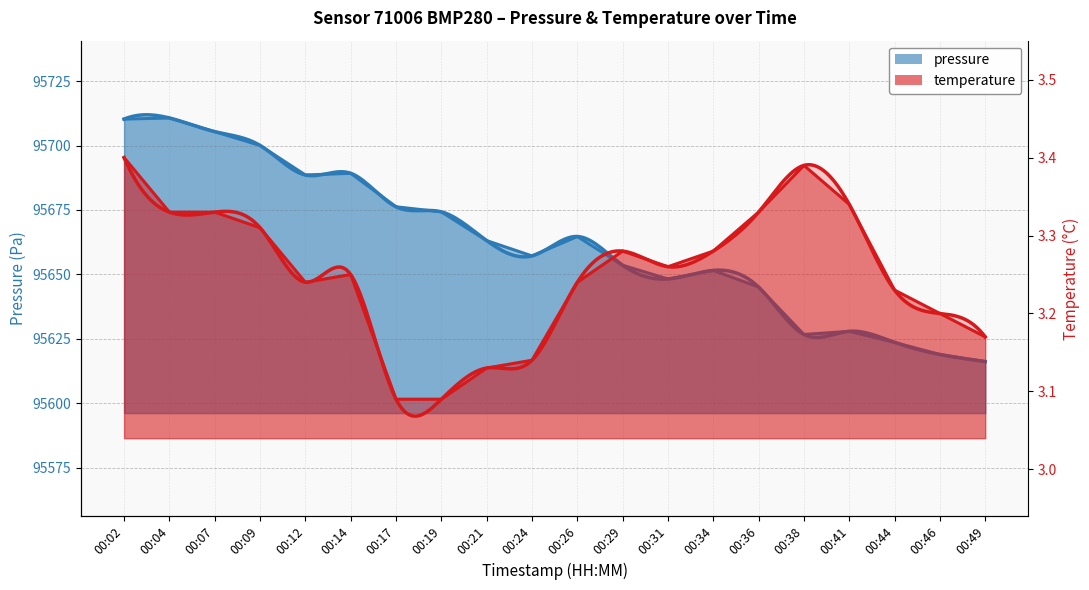

What are all the series names shown in the legend?

pressure, temperature